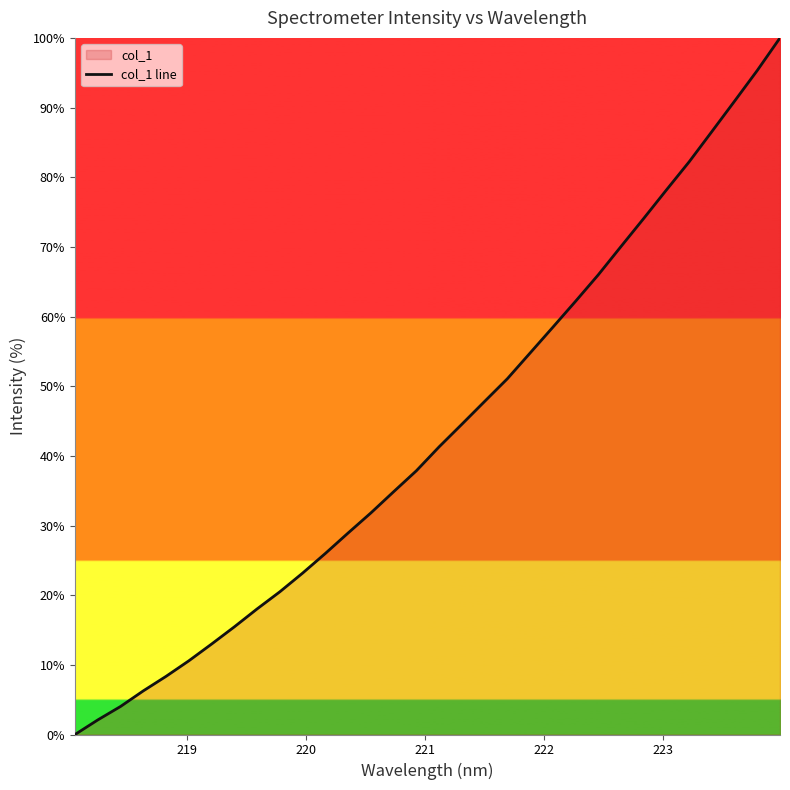

What is the maximum value shown in the chart?

100.0